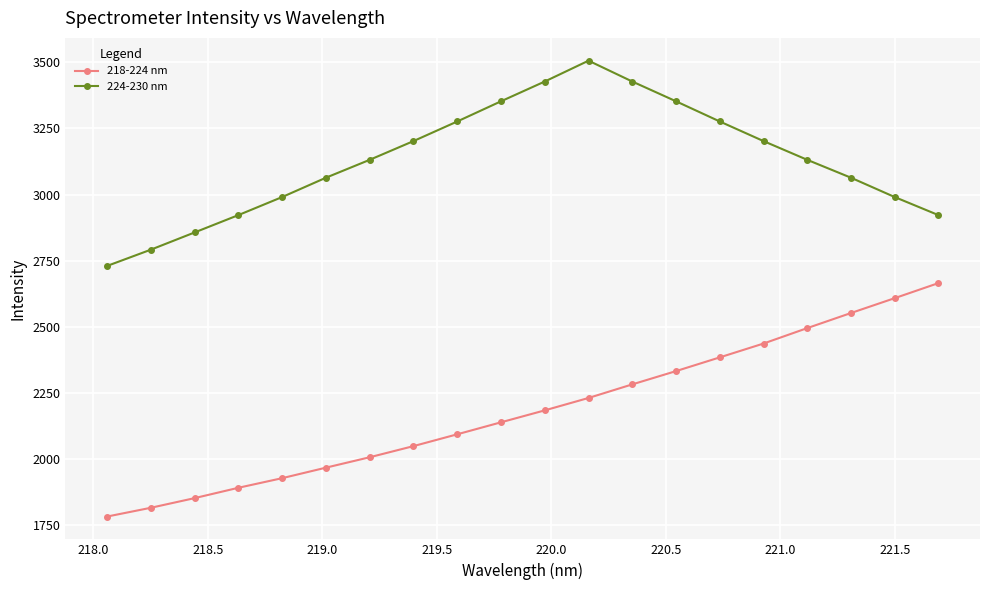

What is the average value of the 224-230 nm series?

3130.9